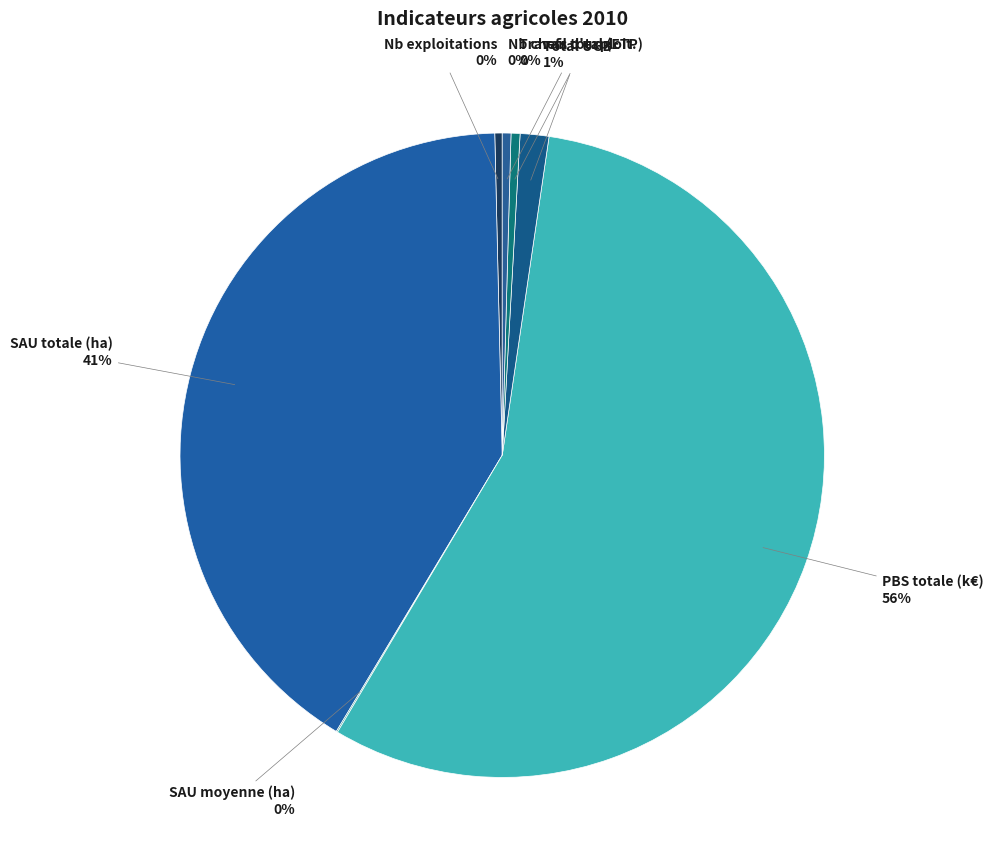

Does PBS totale (k€) represent more than half of the total?

Yes